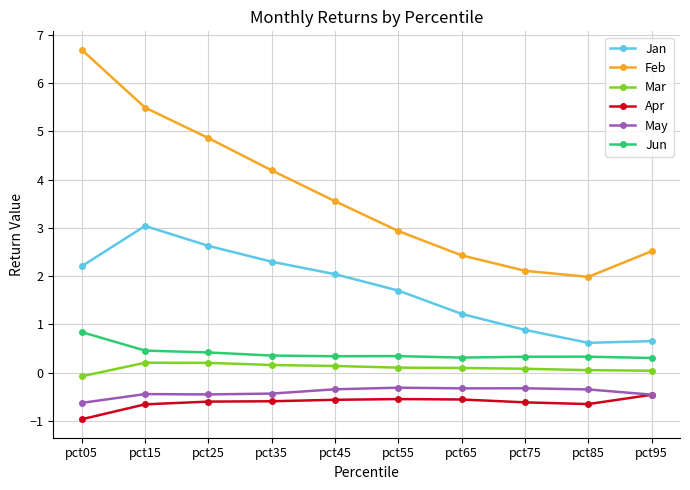

What is the average value of the Mar series?

0.1